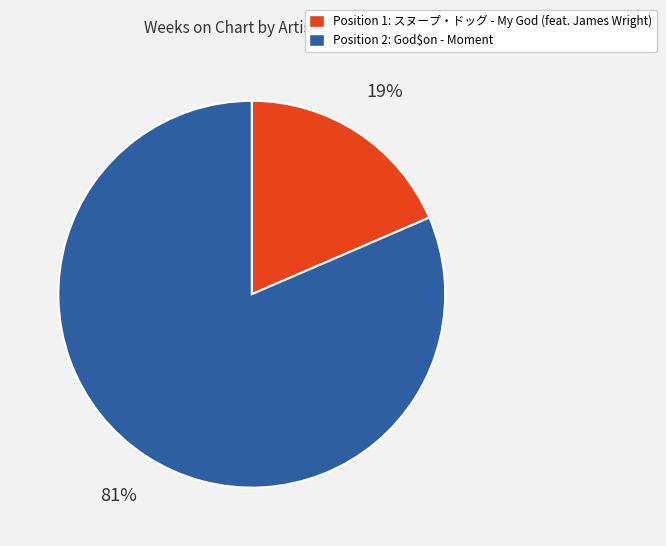

What percentage is the Position 2: God$on - Moment slice, to the nearest percent?

81%